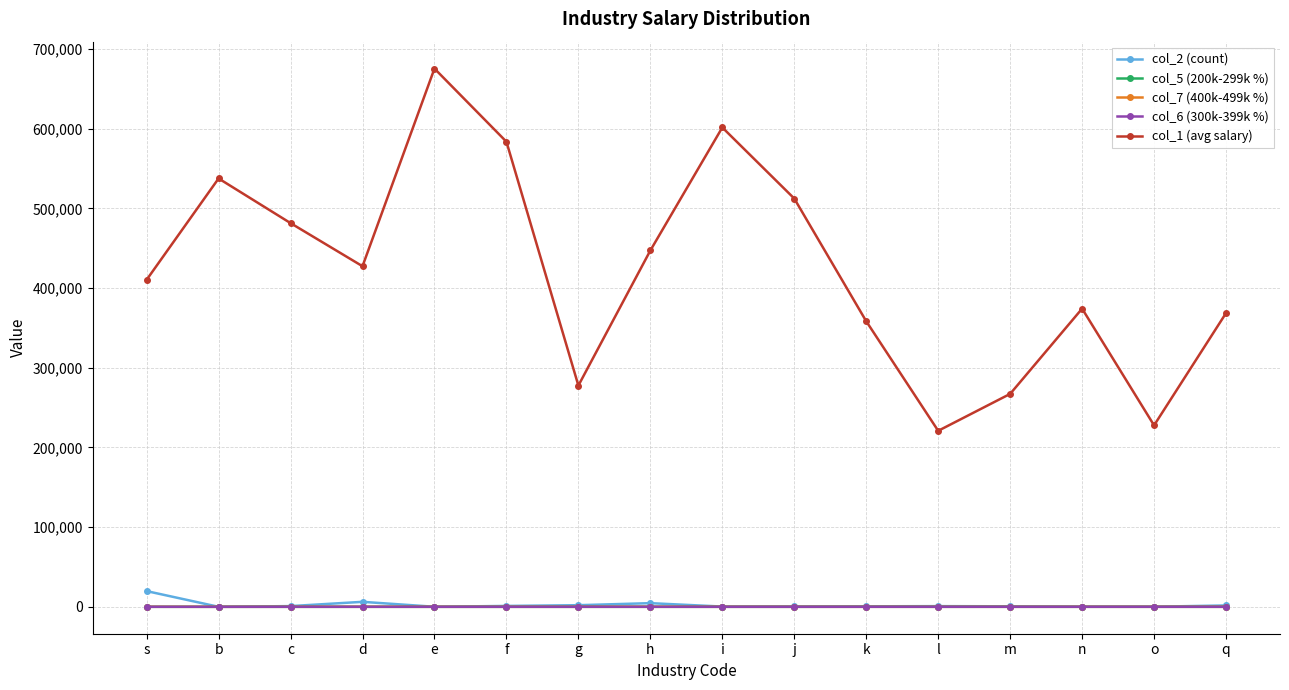

The col_2 (count) series shows 4580.0 at h. True or false?

True